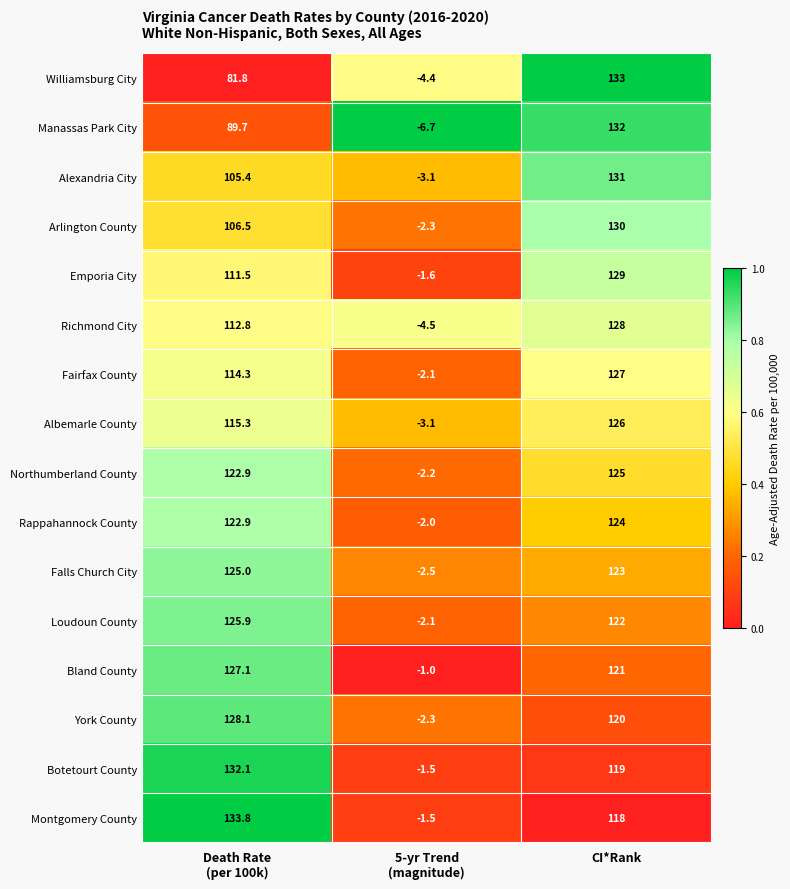

Which series has the widest spread of values?

Manassas Park City